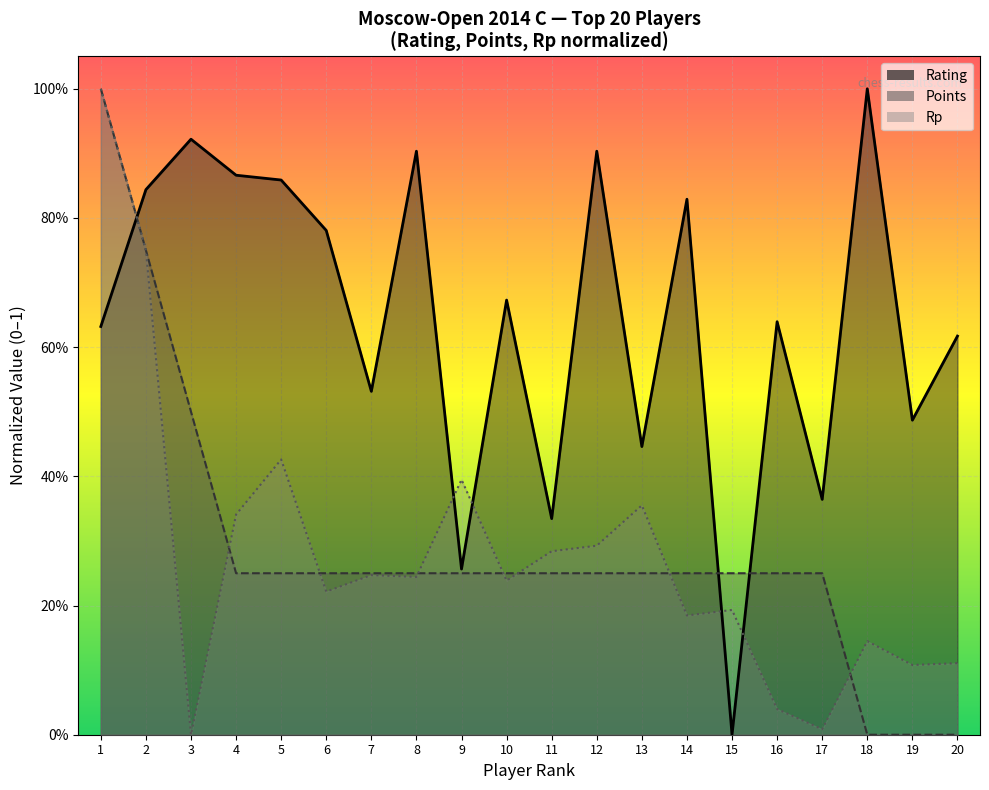

What is the value of the Rating point at the 5th from the left?

0.9